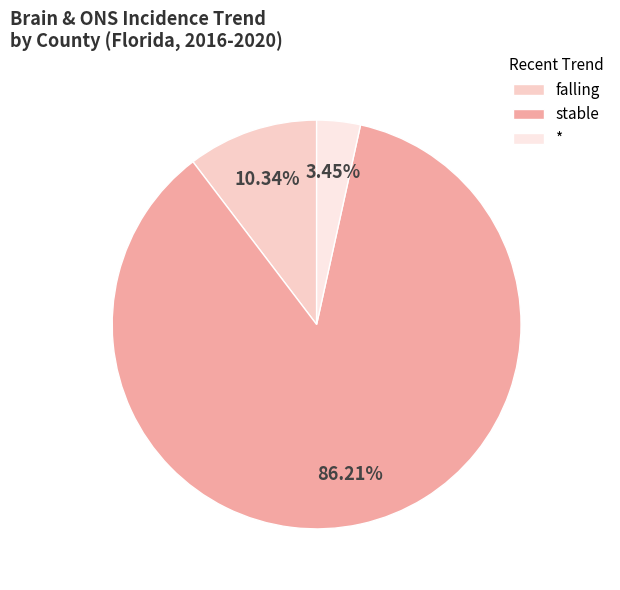

Which slice represents more than half of the pie?

stable